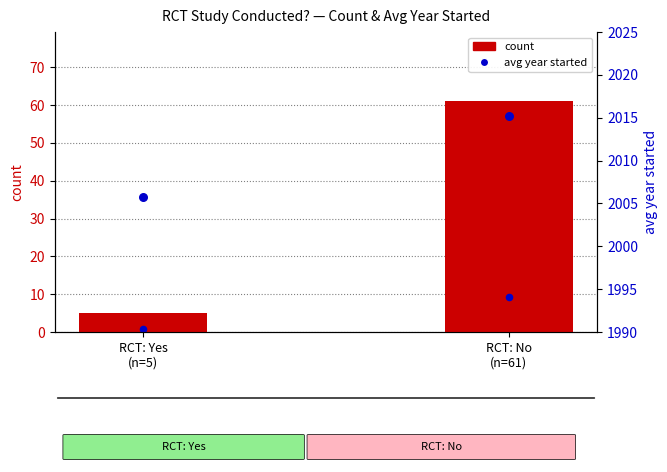

What are all the series names shown in the legend?

count, avg year started